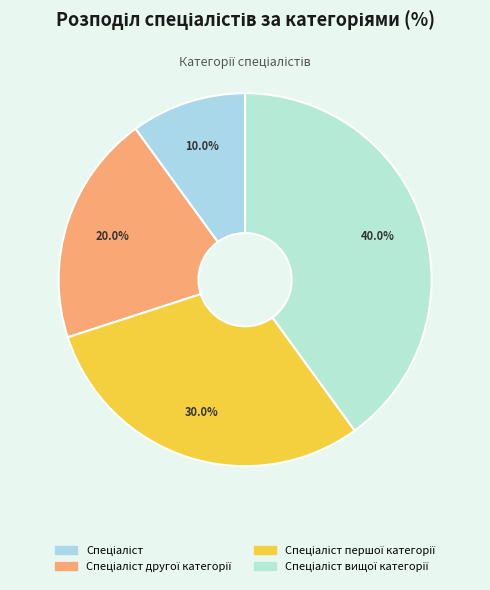

Which category has the smallest portion of the pie?

Спеціаліст